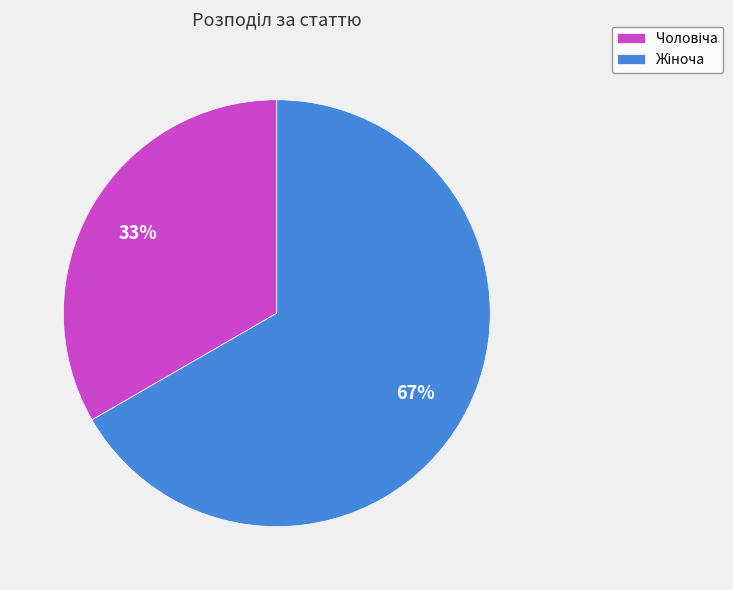

To the nearest percent, what is the average slice percentage?

50%